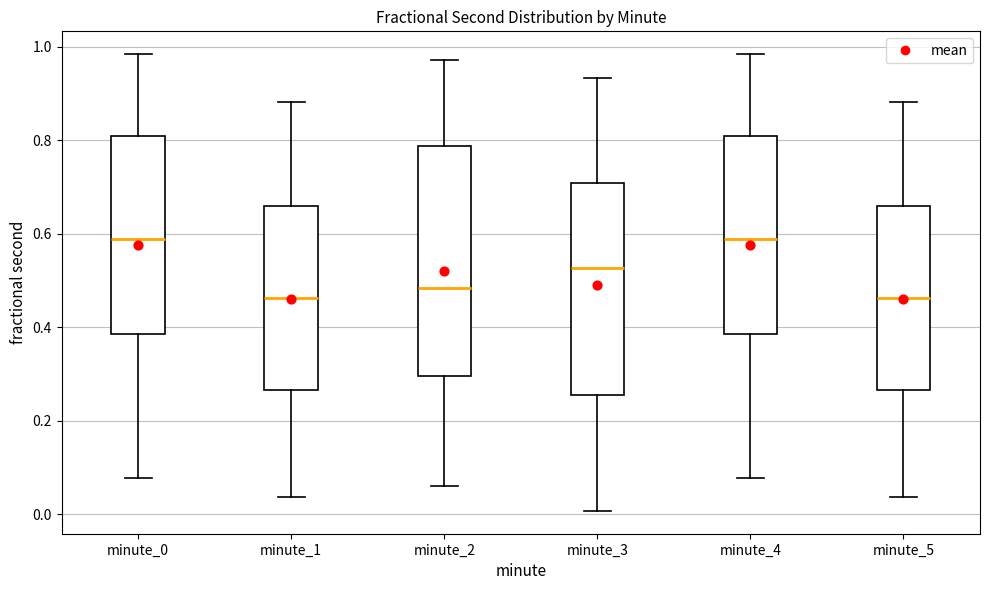

Where does the median line of the box for minute_4 sit on the y-axis? The values are not printed on the chart, so give them approximately, as read against the axis.

0.58